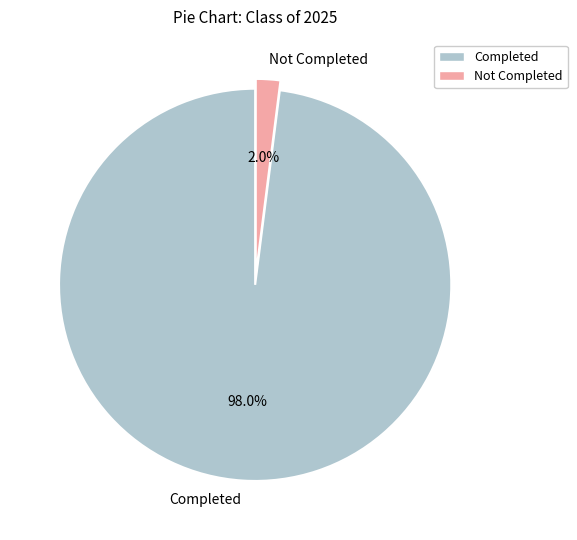

What percentage is NOT represented by Not Completed?

98.0%